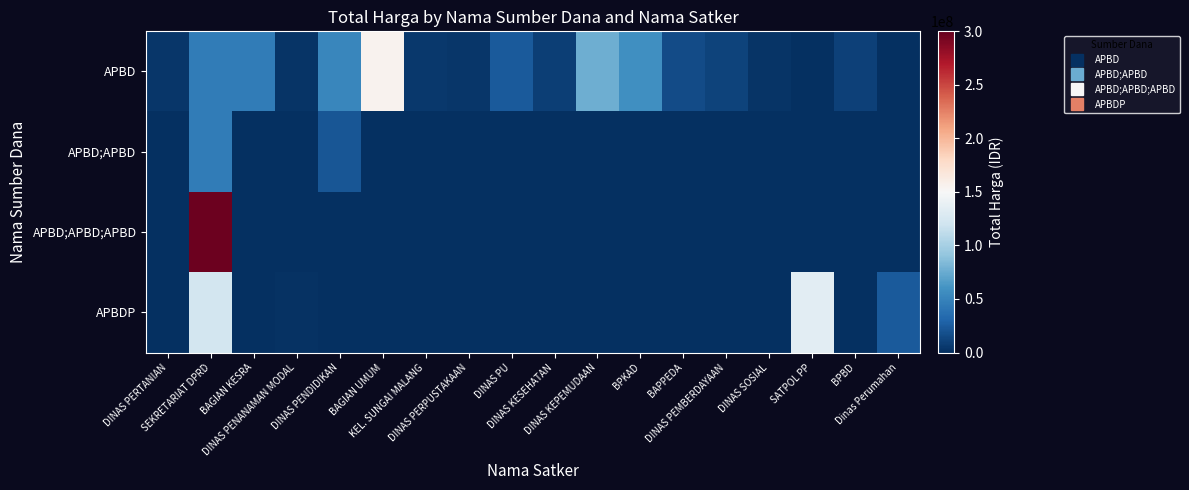

Reading left to right, list all the values displayed in this chart.

APBD: DINAS PERTANIAN=4425000	SEKRETARIAT DPRD=45000000	BAGIAN KESRA=45000000	DINAS PENANAMAN MODAL=3350000	DINAS PENDIDIKAN=52500000	BAGIAN UMUM=155275000	KEL. SUNGAI MALANG=5100000	DINAS PERPUSTAKAAN=4080000	DINAS PU=23870000	DINAS KESEHATAN=8700000	DINAS KEPEMUDAAN=76357500	BPKAD=57720000	BAPPEDA=16100000	DINAS PEMBERDAYAAN=11250000	DINAS SOSIAL=2940000	SATPOL PP=0	BPBD=10350000	Dinas Perumahan=0
APBD;APBD: DINAS PERTANIAN=0	SEKRETARIAT DPRD=45000000	BAGIAN KESRA=0	DINAS PENANAMAN MODAL=0	DINAS PENDIDIKAN=22250000	BAGIAN UMUM=0	KEL. SUNGAI MALANG=0	DINAS PERPUSTAKAAN=0	DINAS PU=0	DINAS KESEHATAN=0	DINAS KEPEMUDAAN=0	BPKAD=0	BAPPEDA=0	DINAS PEMBERDAYAAN=0	DINAS SOSIAL=0	SATPOL PP=0	BPBD=0	Dinas Perumahan=0
APBD;APBD;APBD: DINAS PERTANIAN=0	SEKRETARIAT DPRD=297000000	BAGIAN KESRA=0	DINAS PENANAMAN MODAL=0	DINAS PENDIDIKAN=0	BAGIAN UMUM=0	KEL. SUNGAI MALANG=0	DINAS PERPUSTAKAAN=0	DINAS PU=0	DINAS KESEHATAN=0	DINAS KEPEMUDAAN=0	BPKAD=0	BAPPEDA=0	DINAS PEMBERDAYAAN=0	DINAS SOSIAL=0	SATPOL PP=0	BPBD=0	Dinas Perumahan=0
APBDP: DINAS PERTANIAN=0	SEKRETARIAT DPRD=123000000	BAGIAN KESRA=0	DINAS PENANAMAN MODAL=2170000	DINAS PENDIDIKAN=0	BAGIAN UMUM=0	KEL. SUNGAI MALANG=0	DINAS PERPUSTAKAAN=0	DINAS PU=0	DINAS KESEHATAN=0	DINAS KEPEMUDAAN=0	BPKAD=0	BAPPEDA=0	DINAS PEMBERDAYAAN=0	DINAS SOSIAL=0	SATPOL PP=133824000	BPBD=0	Dinas Perumahan=23732000